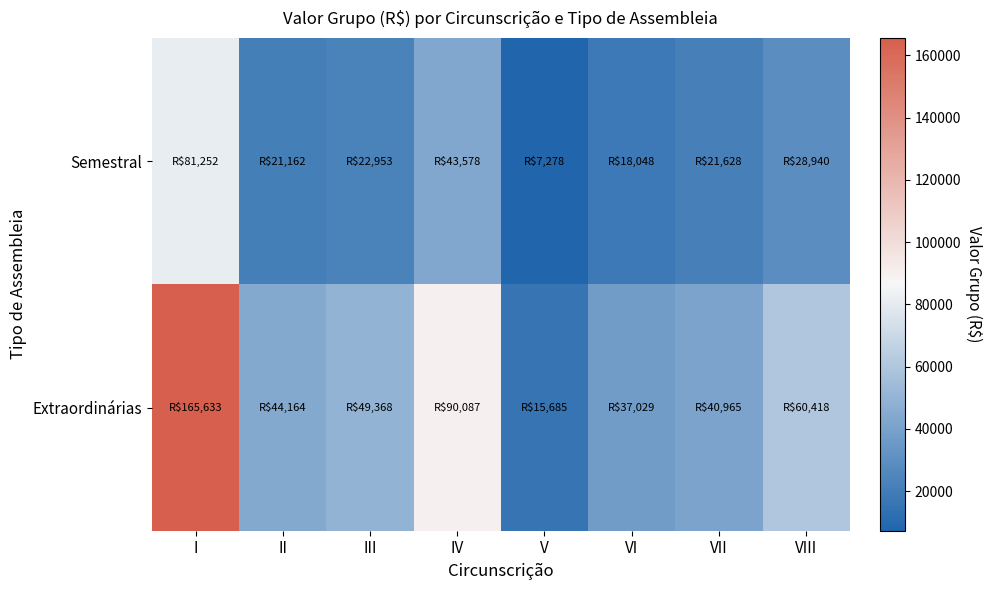

Which series changed the most between V and VI?

Extraordinárias